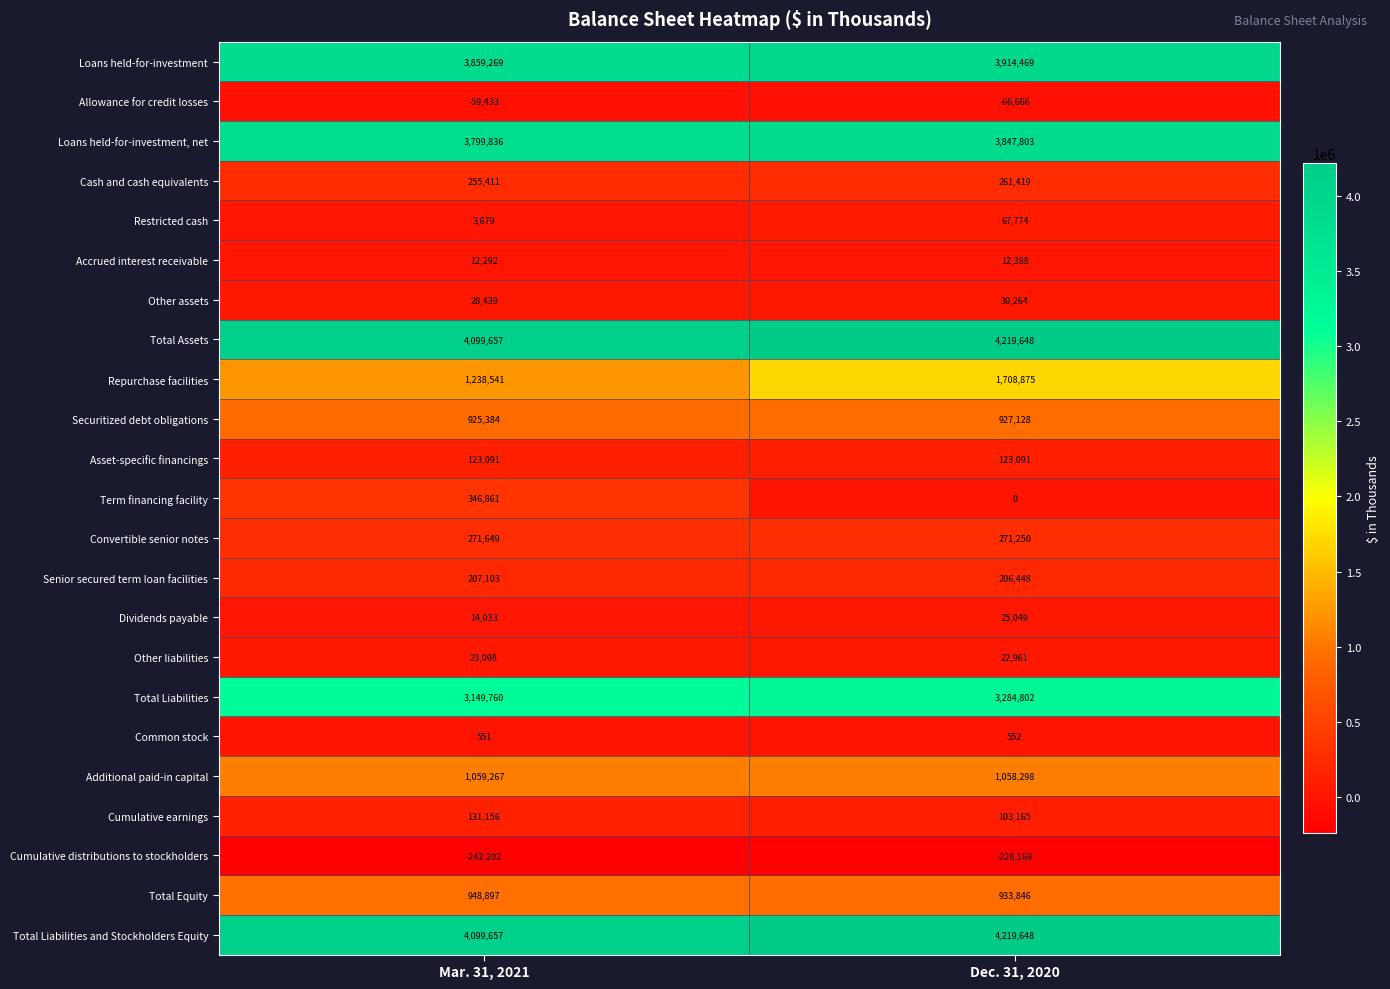

At which category is the sum across all series the highest?

Dec. 31, 2020